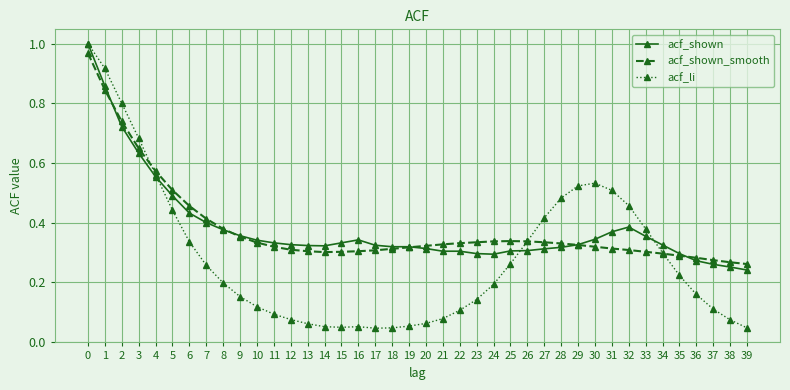

Which series has the widest spread of values?

acf_li